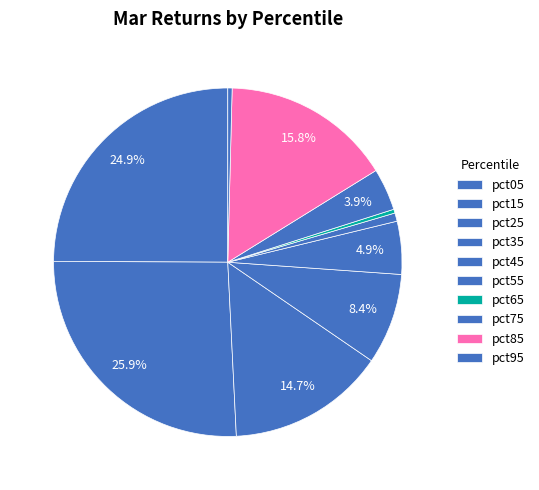

The pct45 slice represents 1% of the pie. True or false?

False